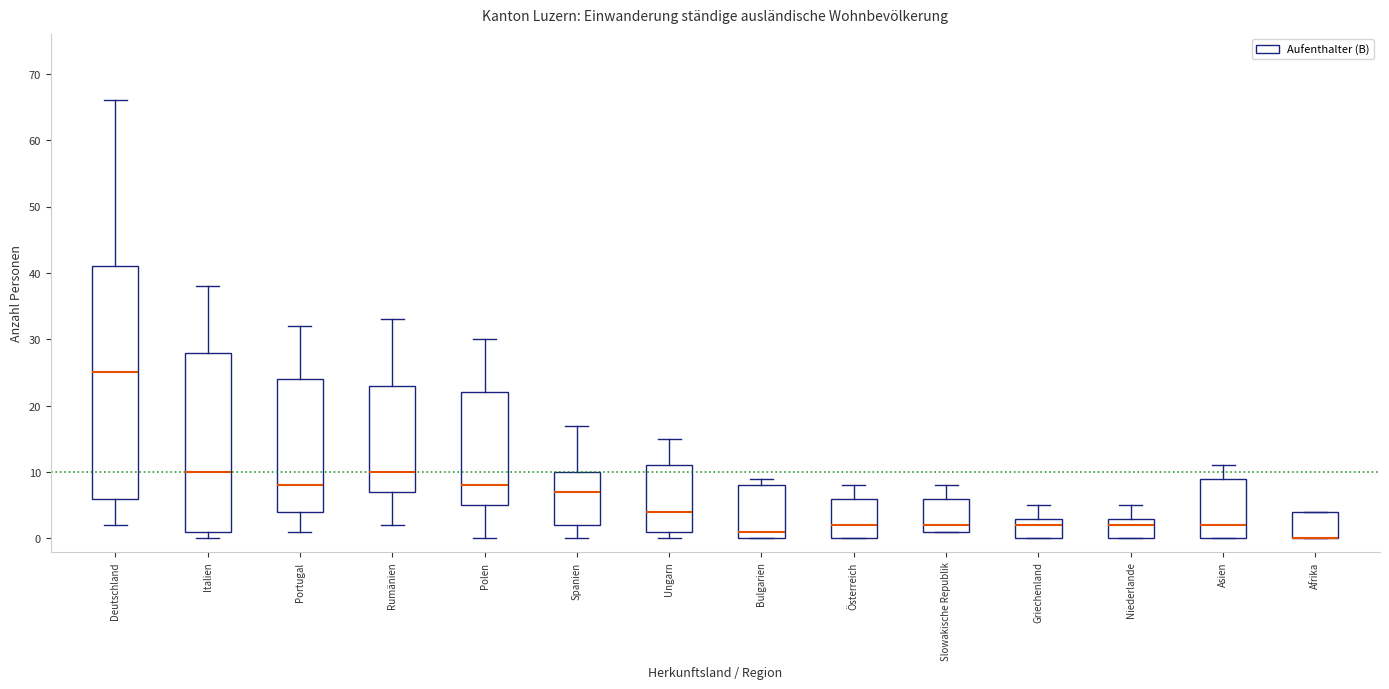

Reading left to right, read every box against the y-axis: the position of its median line, the range the box covers, and the ends of its whiskers. The values are not printed on the chart, so give them approximately, as read against the axis.

Deutschland: median 25, box 6 to 41, whiskers 2 to 66
Italien: median 10, box 1 to 28, whiskers 0 to 38
Portugal: median 8, box 4 to 24, whiskers 1 to 32
Rumänien: median 10, box 7 to 23, whiskers 2 to 33
Polen: median 8, box 5 to 22, whiskers 0 to 30
Spanien: median 7, box 2 to 10, whiskers 0 to 17
Ungarn: median 4, box 1 to 11, whiskers 0 to 15
Bulgarien: median 1, box 0 to 8, whiskers 0 to 9
Österreich: median 2, box 0 to 6, whiskers 0 to 8
Slowakische Republik: median 2, box 1 to 6, whiskers 1 to 8
Griechenland: median 2, box 0 to 3, whiskers 0 to 5
Niederlande: median 2, box 0 to 3, whiskers 0 to 5
Asien: median 2, box 0 to 9, whiskers 0 to 11
Afrika: median 0 (drawn on the box's lower edge), box 0 to 4, whiskers 0 to 4